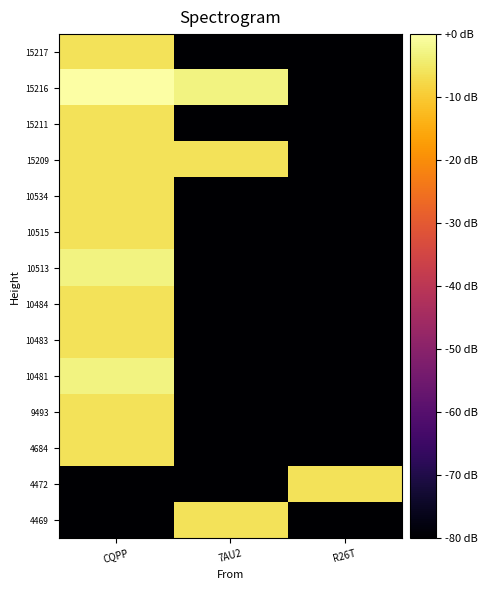

What is the total value across all series at R26T?

-1046.0